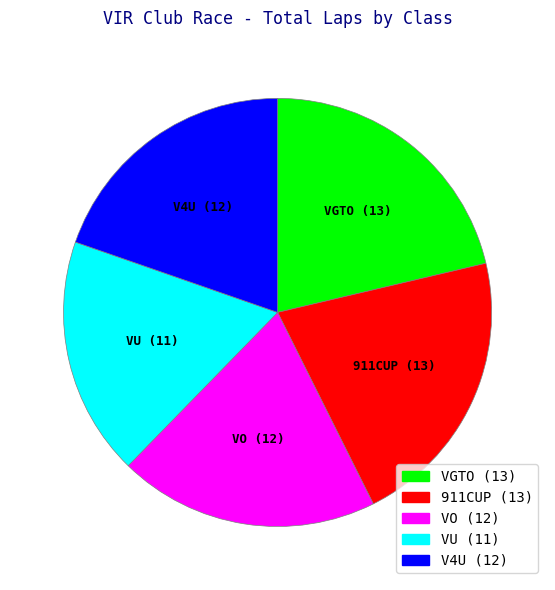

Does V4U represent more than half of the total?

No